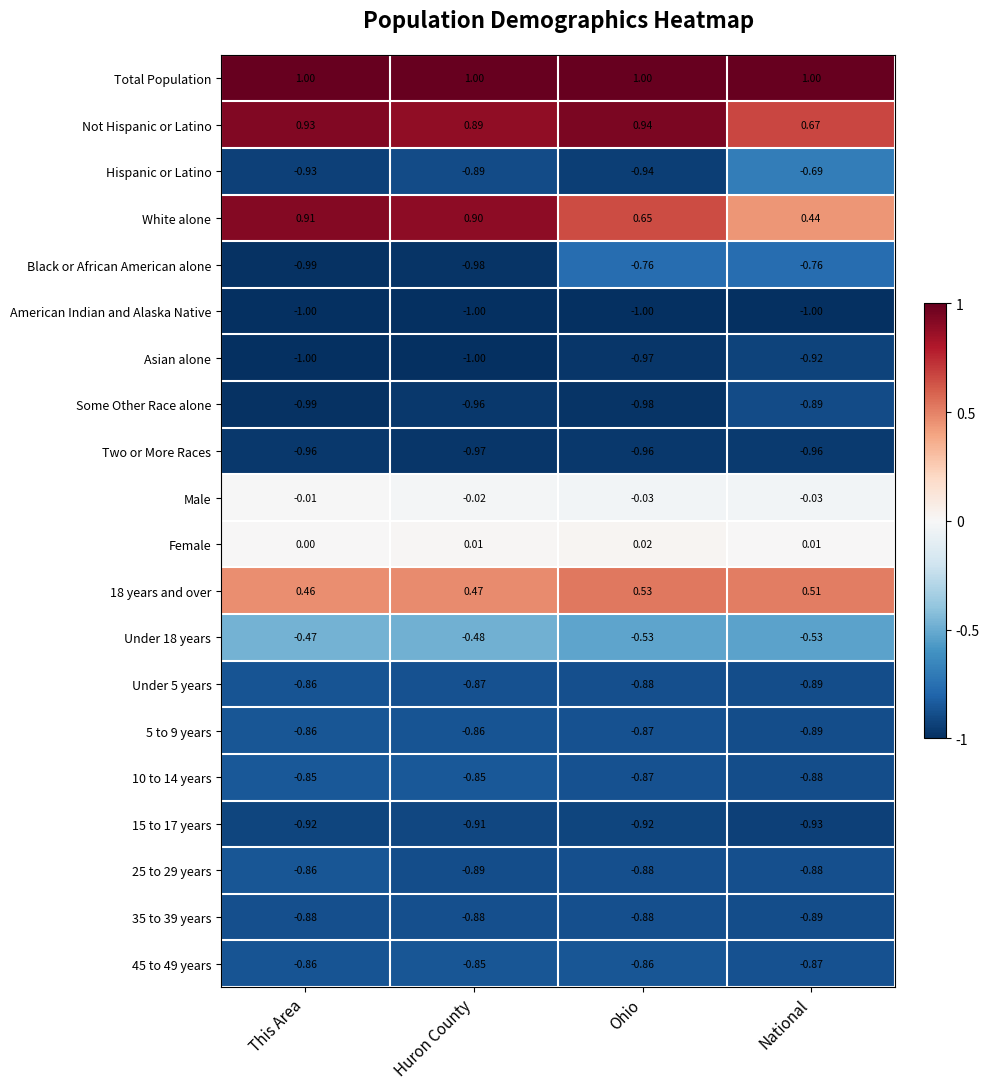

Which series changed the most between Huron County and Ohio?

White alone